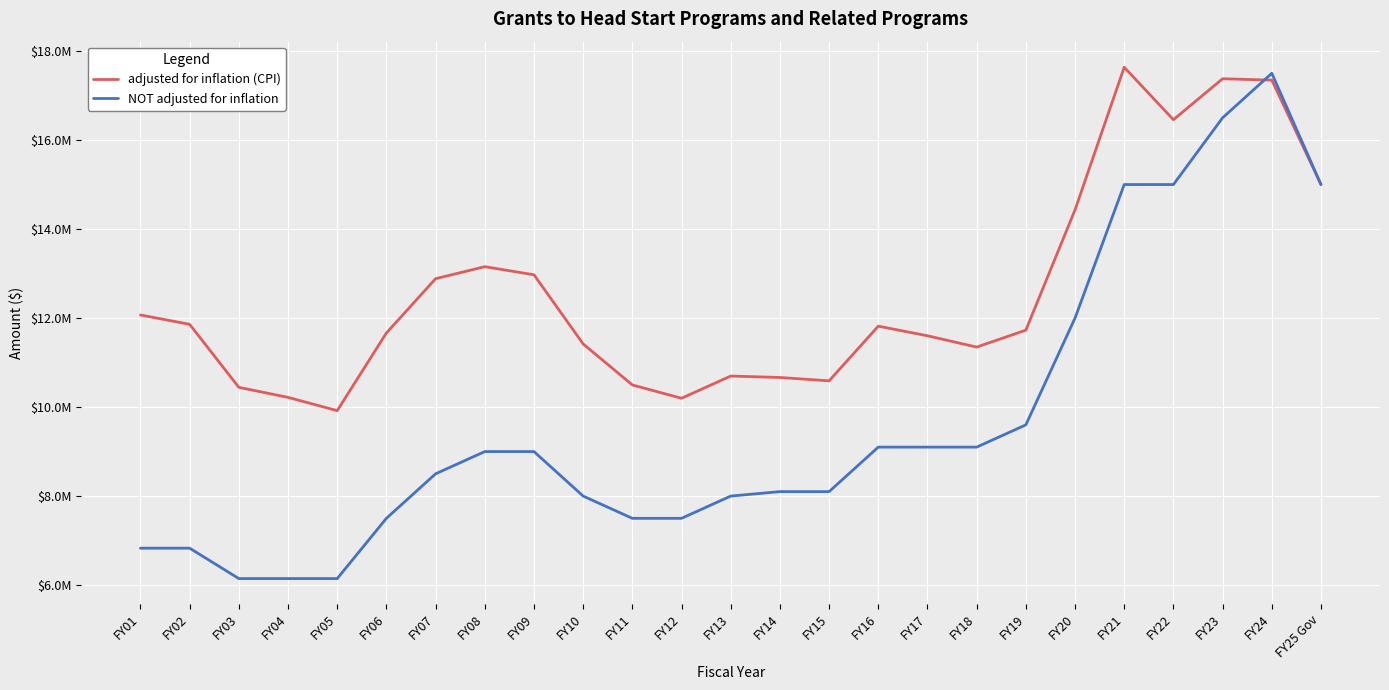

Reading left to right, what are all the values shown in this chart?

adjusted for inflation (CPI): FY01=12069180	FY02=11859183	FY03=10443202	FY04=10217816	FY05=9919772	FY06=11664244	FY07=12884618	FY08=13154539	FY09=12972856	FY10=11419035	FY11=10497109	FY12=10197622	FY13=10697172	FY14=10664945	FY15=10589177	FY16=11817962	FY17=11602115	FY18=11347735	FY19=11728096	FY20=14432025	FY21=17636336	FY22=16457391	FY23=17377630	FY24=17346650	FY25 Gov=15000000
NOT adjusted for inflation: FY01=6829048	FY02=6829048	FY03=6146143	FY04=6146143	FY05=6146143	FY06=7500000	FY07=8500000	FY08=9000000	FY09=9000000	FY10=8000000	FY11=7500000	FY12=7500000	FY13=8000000	FY14=8100000	FY15=8100000	FY16=9100000	FY17=9100000	FY18=9100000	FY19=9600000	FY20=12000000	FY21=15000000	FY22=15000000	FY23=16500000	FY24=17500000	FY25 Gov=15000000